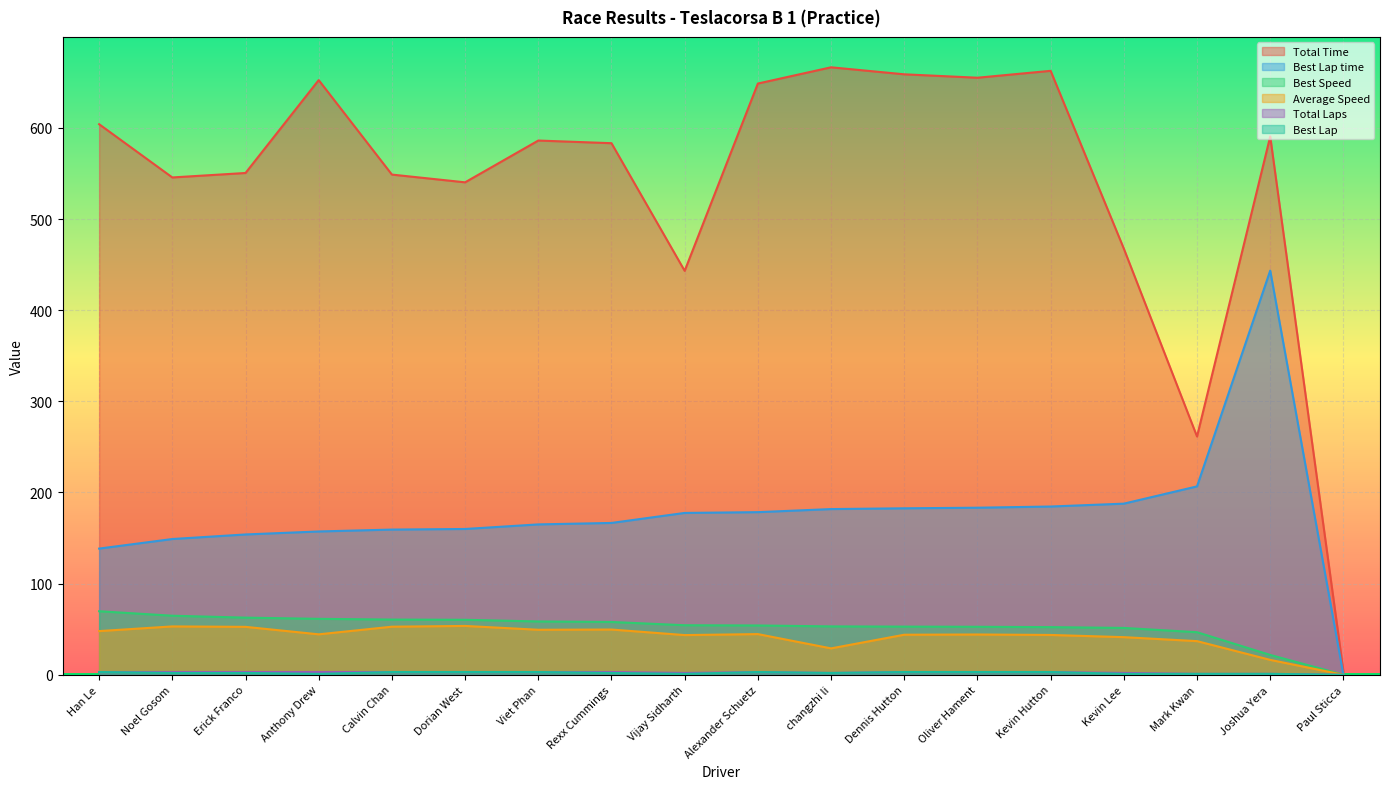

True or false: Best Speed has a value of 91.8 at Kevin Lee.

False